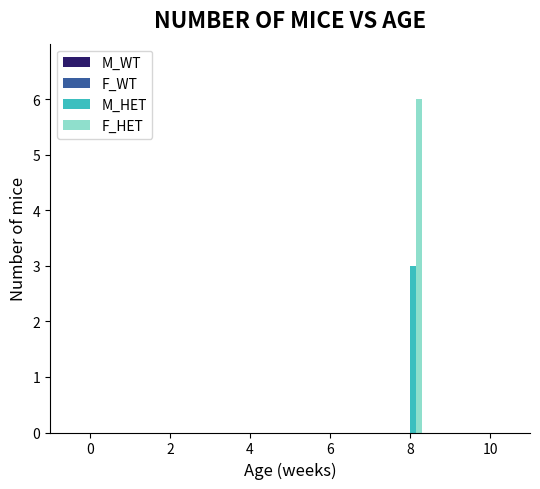

Which series has the largest total across all categories?

F_HET